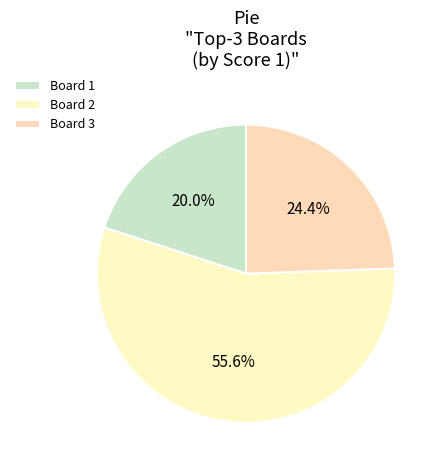

True or false: Board 2 accounts for 56% of the total.

True